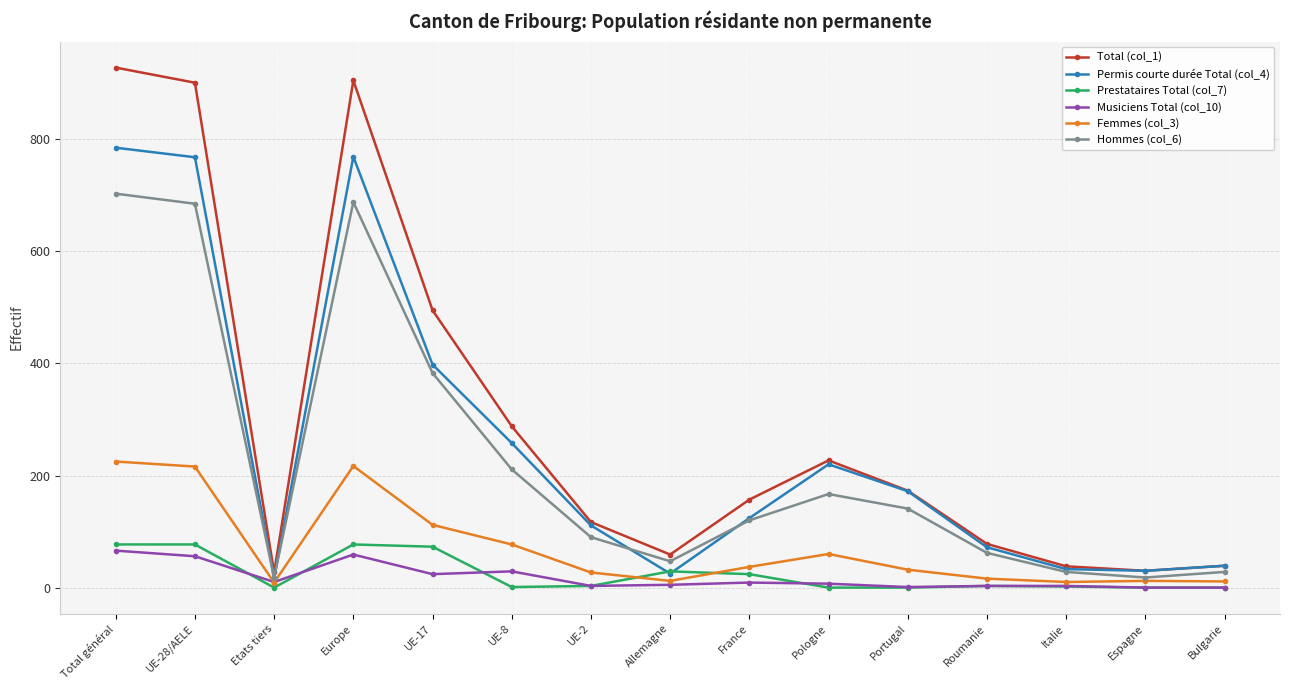

Is the value of Total (col_1) at Espagne greater than the value of Prestataires Total (col_7) at Etats tiers?

Yes